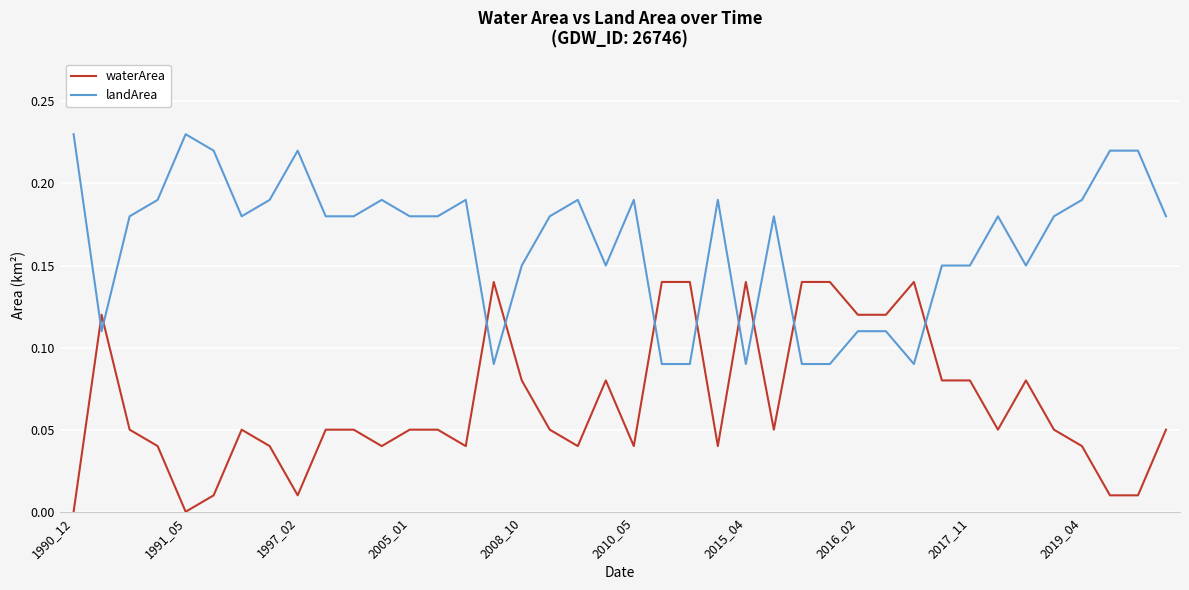

Which series has the largest total across all categories?

landArea